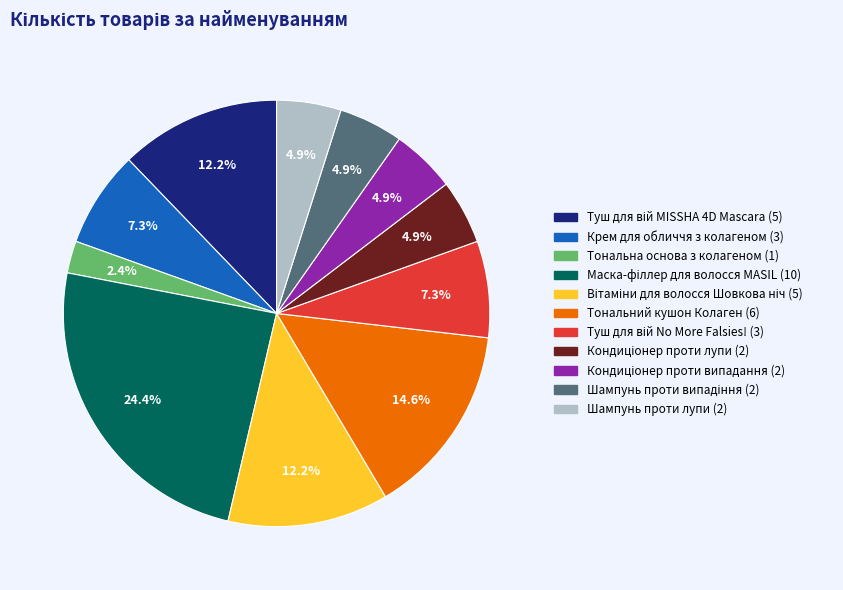

What percentage is NOT represented by Тональний кушон Колаген (6)?

85.4%